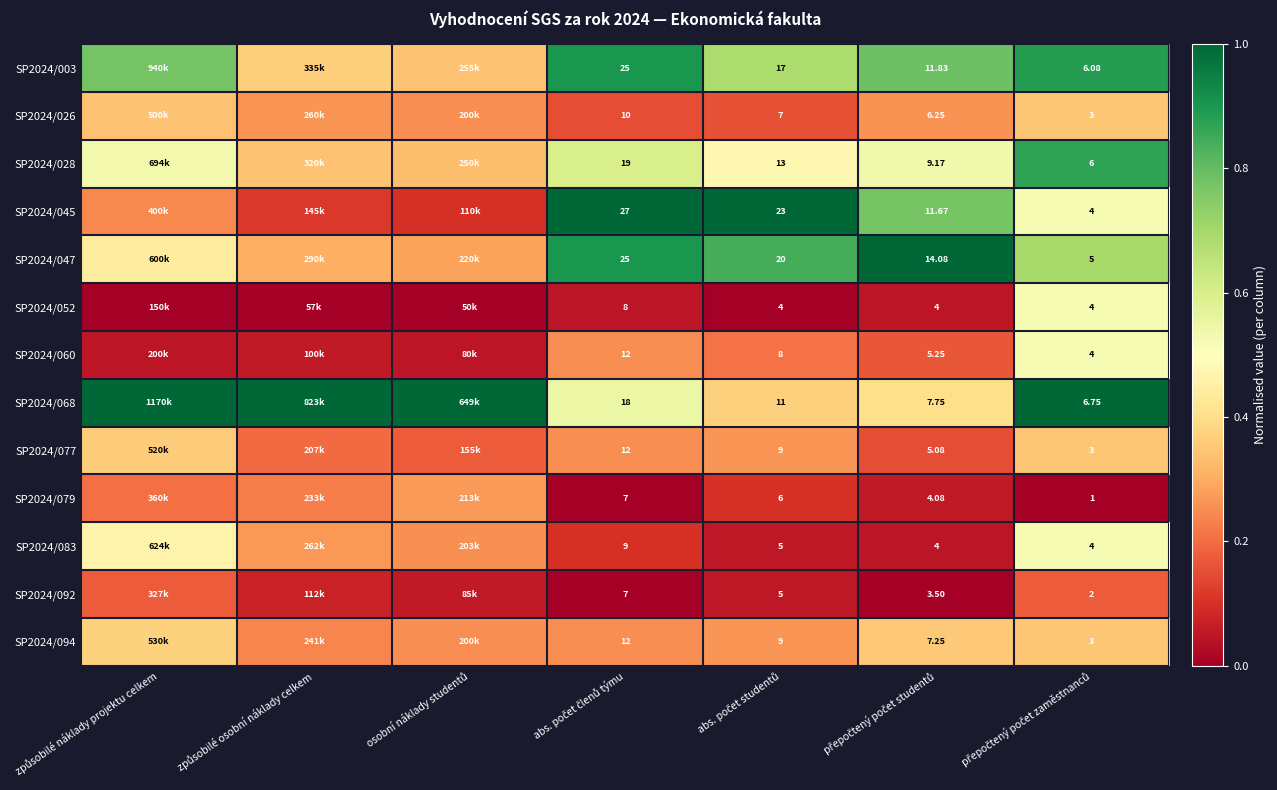

Which series has the largest total across all categories?

SP2024/068